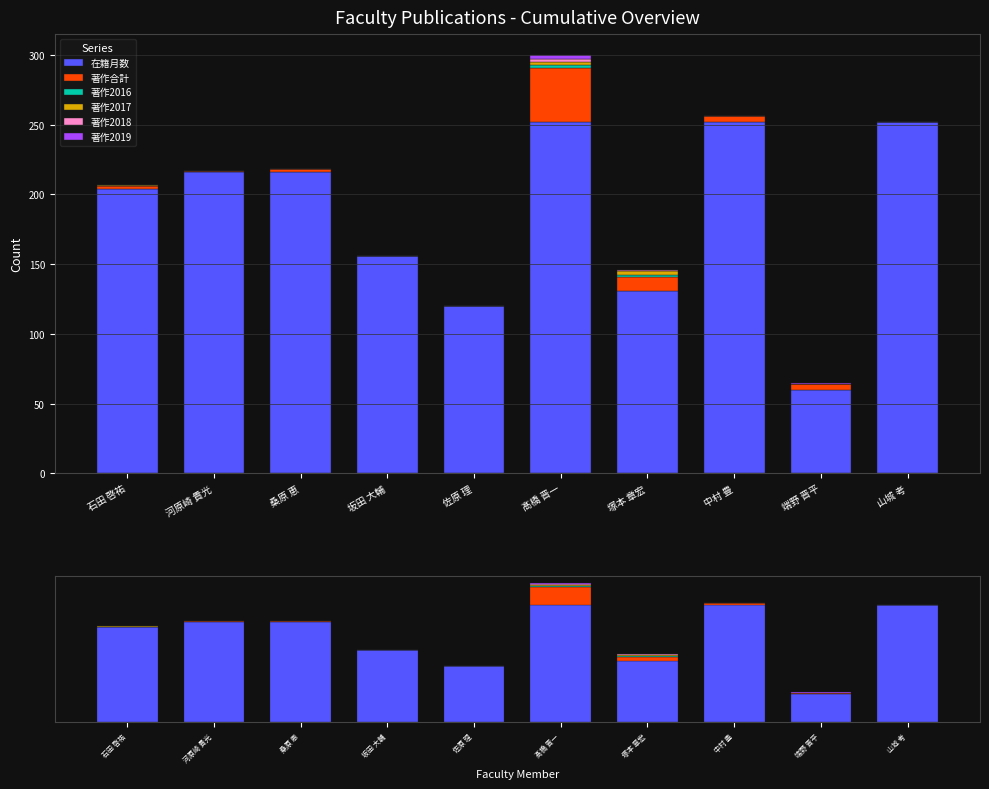

Which category has the lowest value across all series?

坂田 大輔